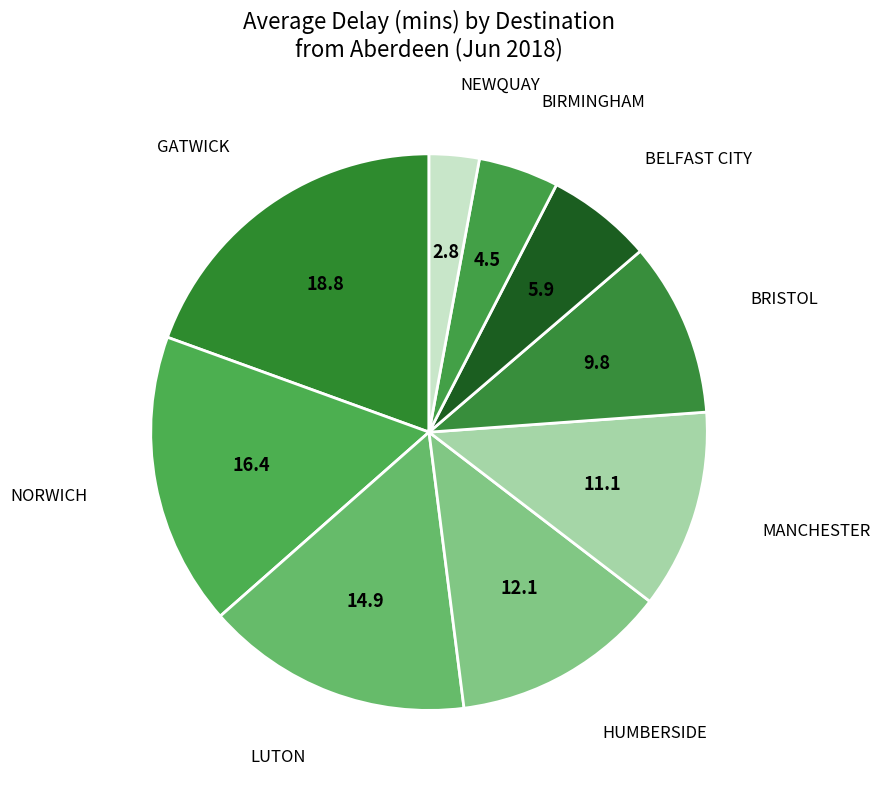

Is there a majority slice in this chart?

No